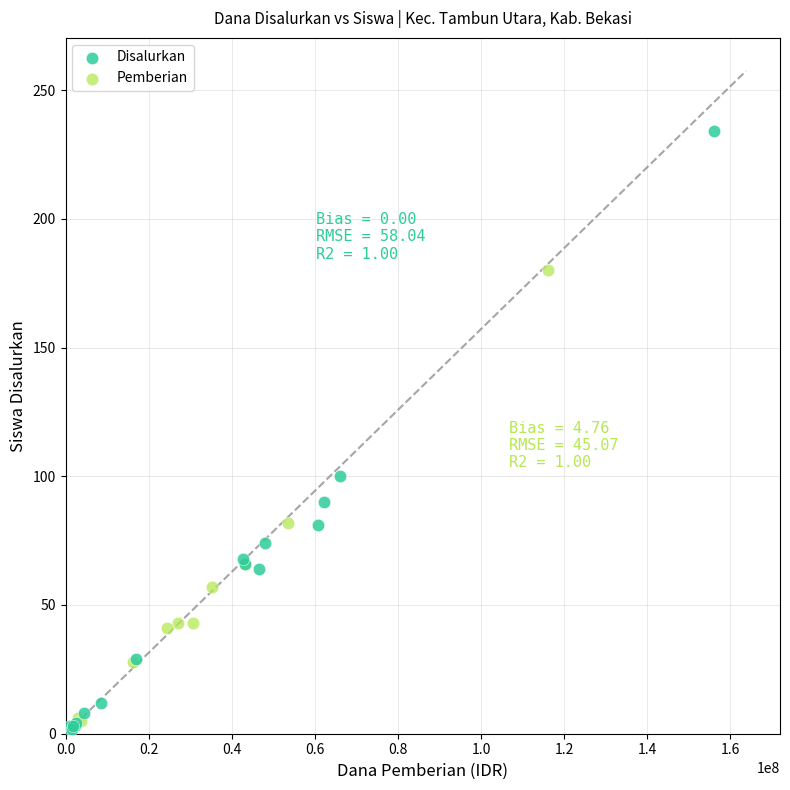

Which series reaches the maximum Y coordinate?

Disalurkan